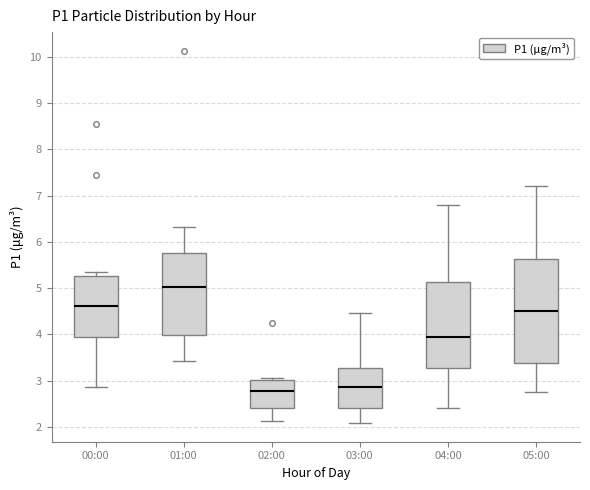

Reading left to right, read every box against the y-axis: the position of its median line, the range the box covers, and the ends of its whiskers. The values are not printed on the chart, so give them approximately, as read against the axis.

00:00: median 4.6, box 3.9 to 5.3, whiskers 2.9 to 5.4
01:00: median 5.0, box 4.0 to 5.8, whiskers 3.4 to 6.3
02:00: median 2.8, box 2.4 to 3.0, whiskers 2.1 to 3.1
03:00: median 2.9, box 2.4 to 3.3, whiskers 2.1 to 4.5
04:00: median 4.0, box 3.3 to 5.1, whiskers 2.4 to 6.8
05:00: median 4.5, box 3.4 to 5.6, whiskers 2.8 to 7.2